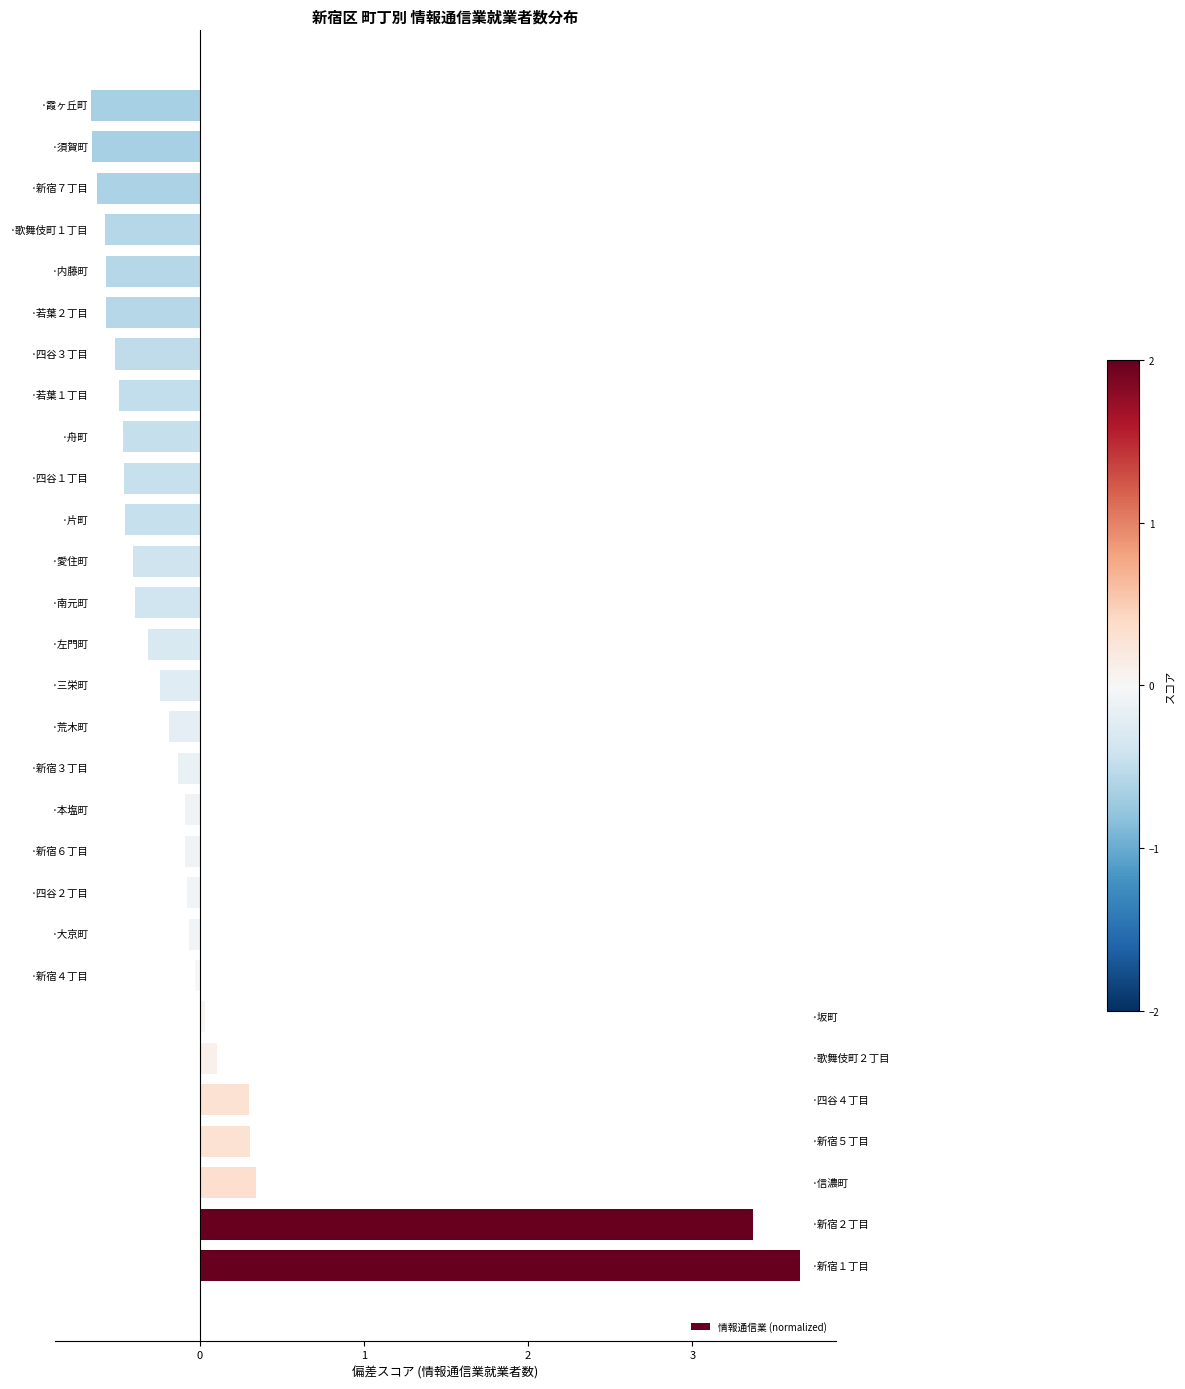

What is the smallest value displayed?

-0.7